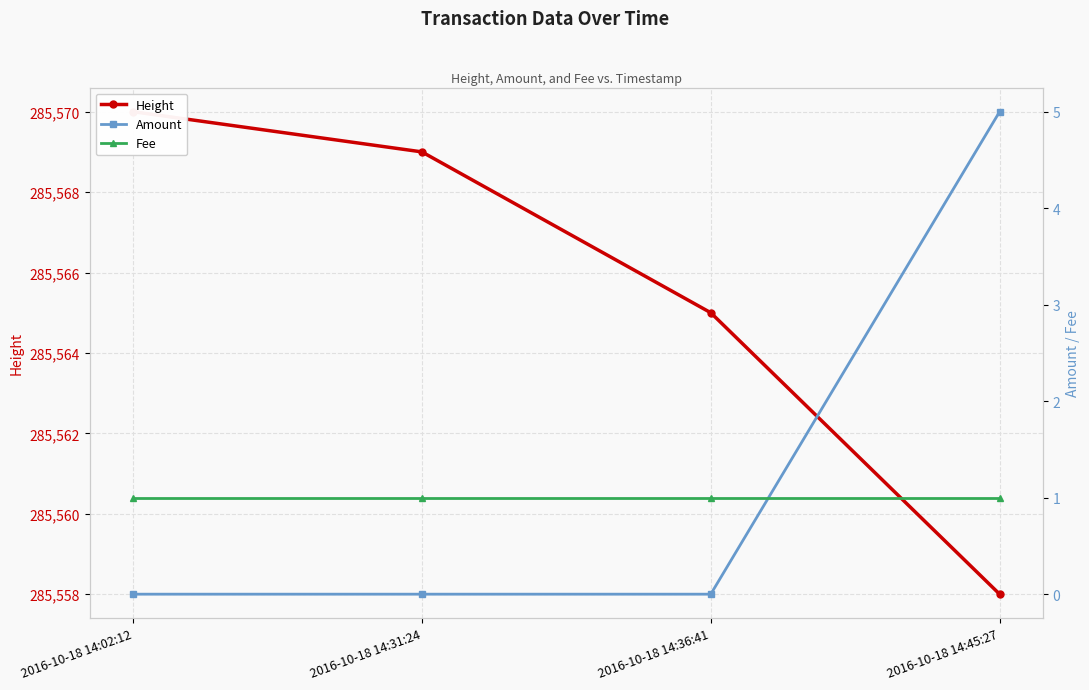

Which category has the highest value in the Height series?

2016-10-18 14:02:12